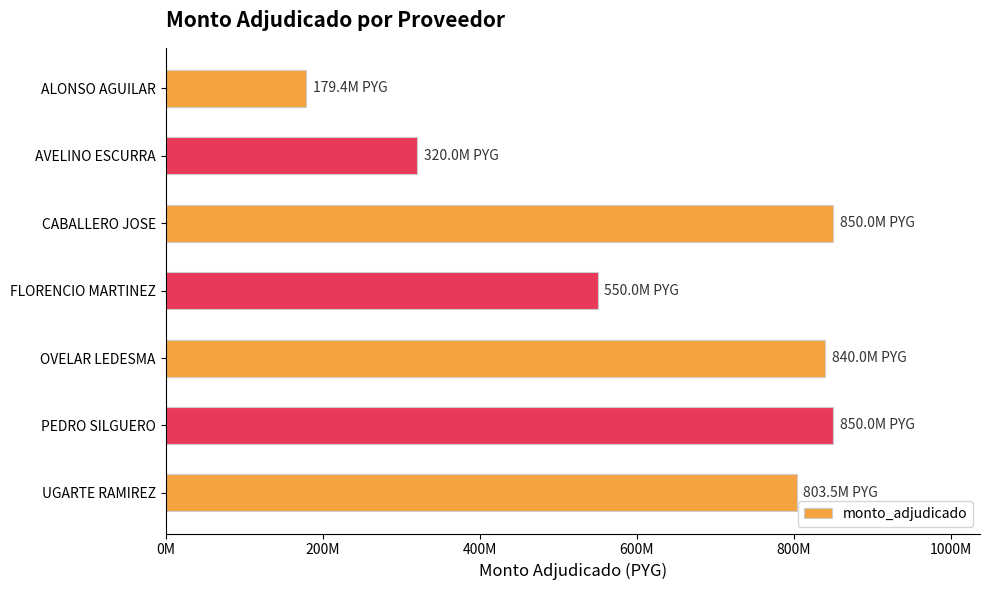

How many series are shown in this chart?

1